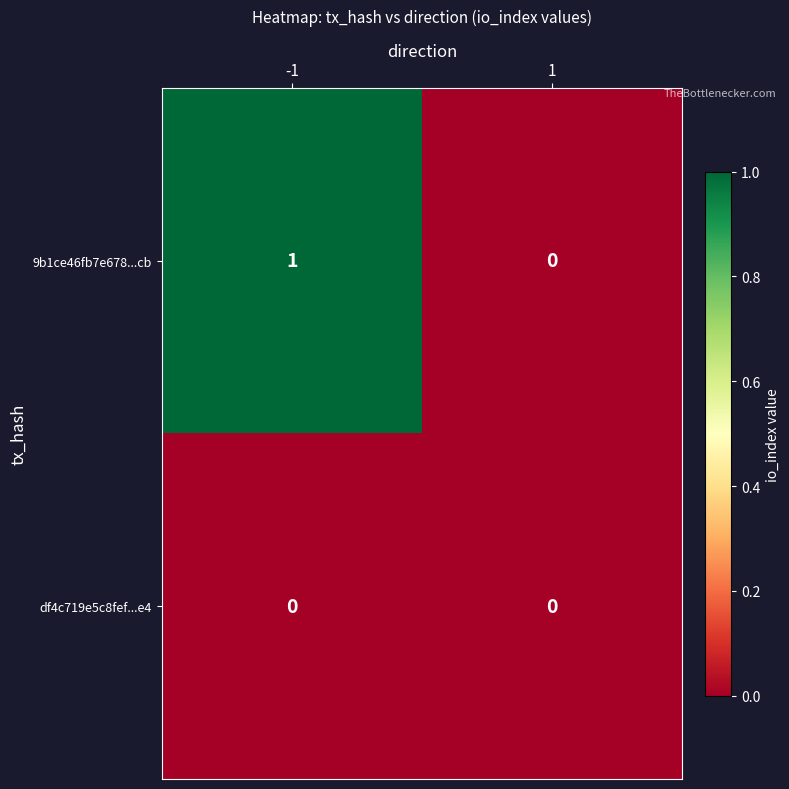

Which series has the widest spread of values?

9b1ce46fb7e678...cb